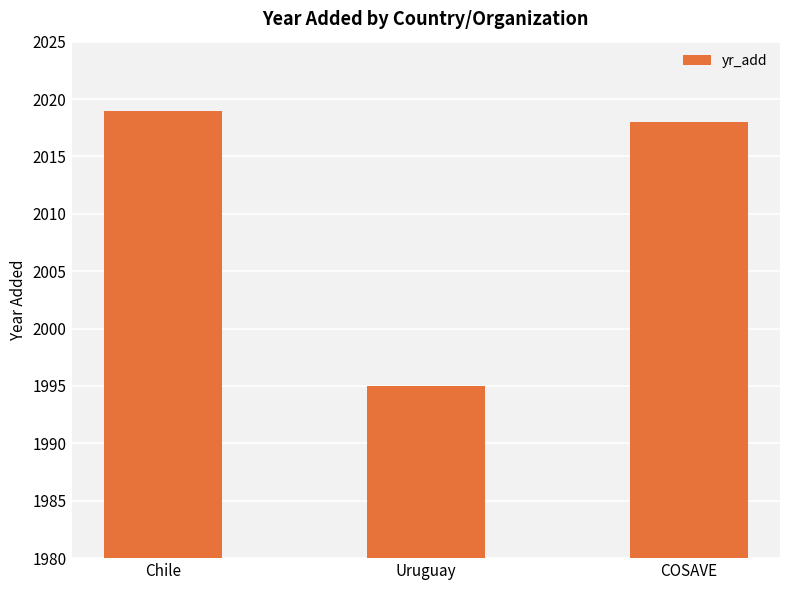

Reading right to left, transcribe all the data shown in this chart.

2018	1995	2019